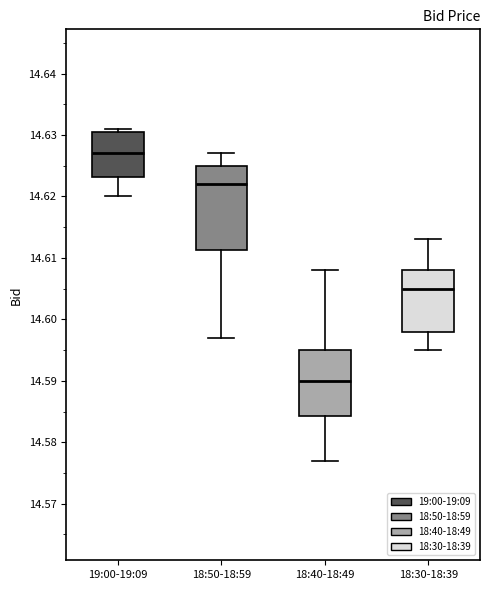

Where is the lower edge of the box for 18:30-18:39 on the y-axis? The values are not printed on the chart, so give them approximately, as read against the axis.

14.598